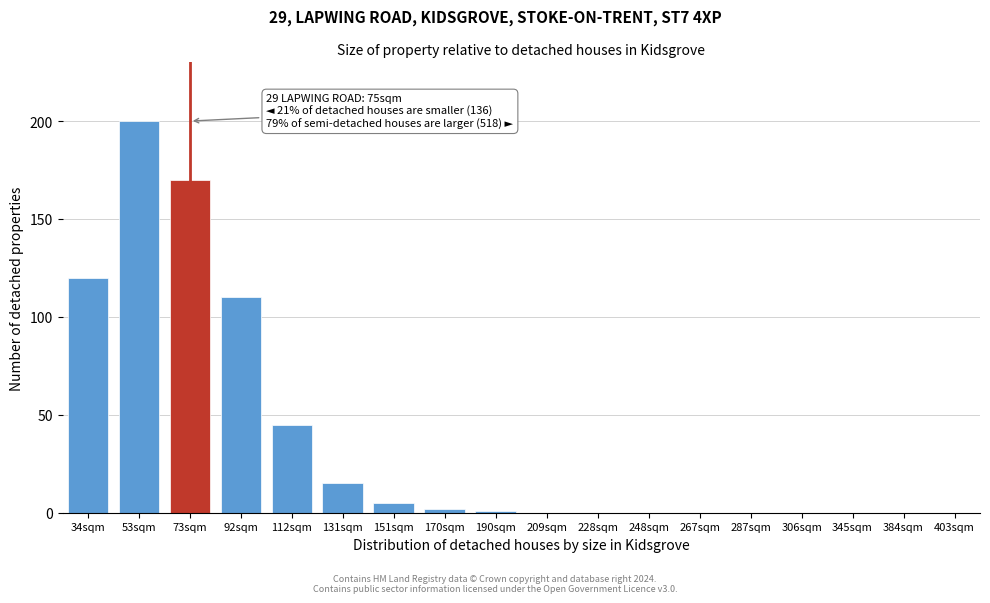

Reading left to right, transcribe all the data shown in this chart.

34sqm=120	53sqm=200	73sqm=170	92sqm=110	112sqm=45	131sqm=15	151sqm=5	170sqm=2	190sqm=1	209sqm=0	228sqm=0	248sqm=0	267sqm=0	287sqm=0	306sqm=0	345sqm=0	384sqm=0	403sqm=0